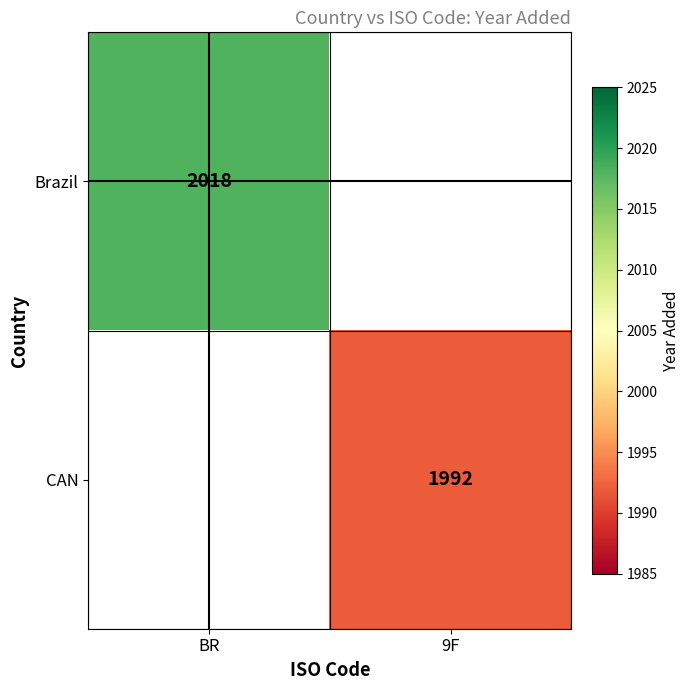

How many series are shown in this chart?

2